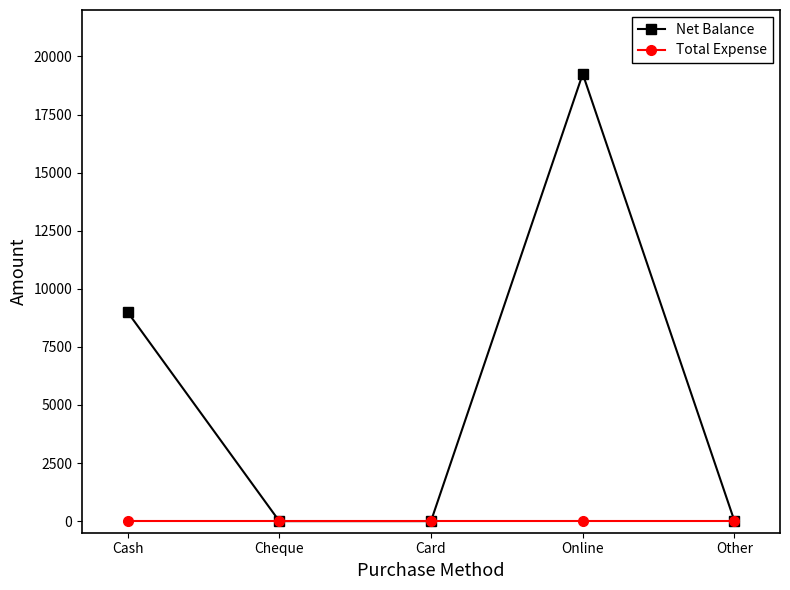

At Online, list the series in order from largest to smallest.

Net Balance, Total Expense